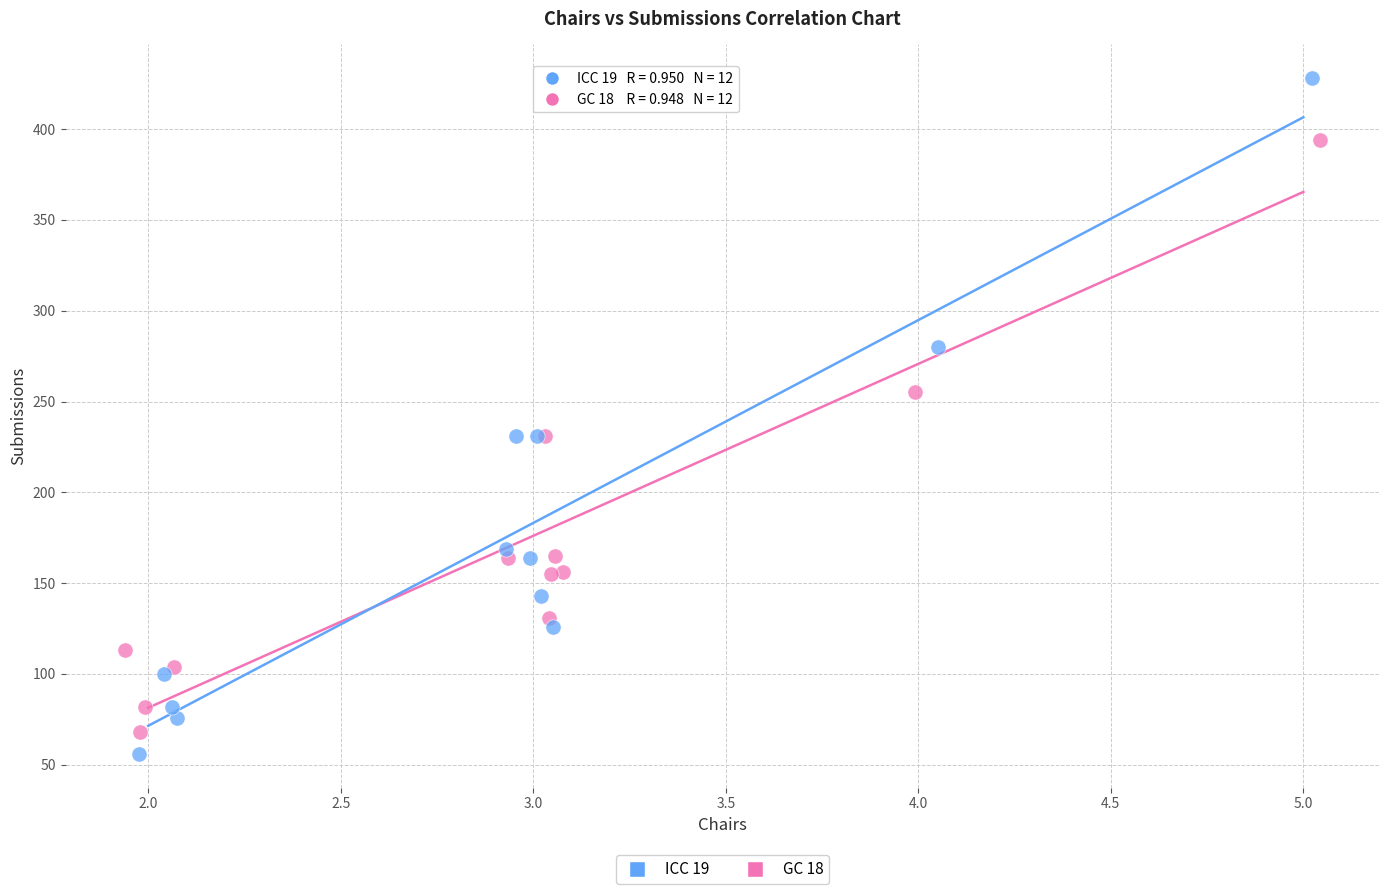

Which series has the largest Y range (max minus min)?

ICC 19